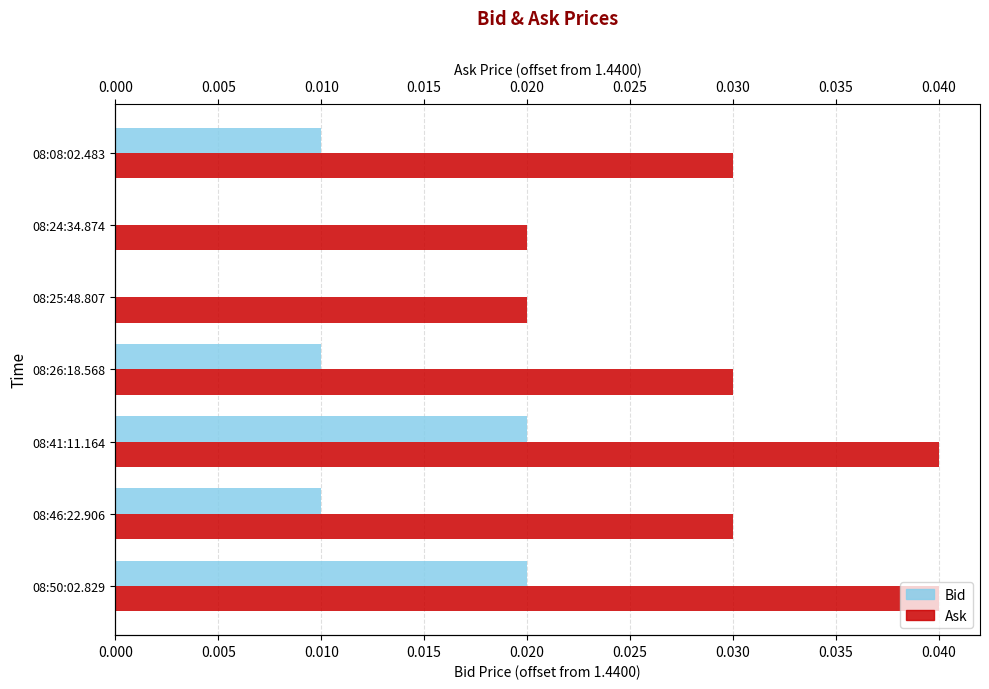

List the series in order of their peak value, lowest first.

Bid, Ask